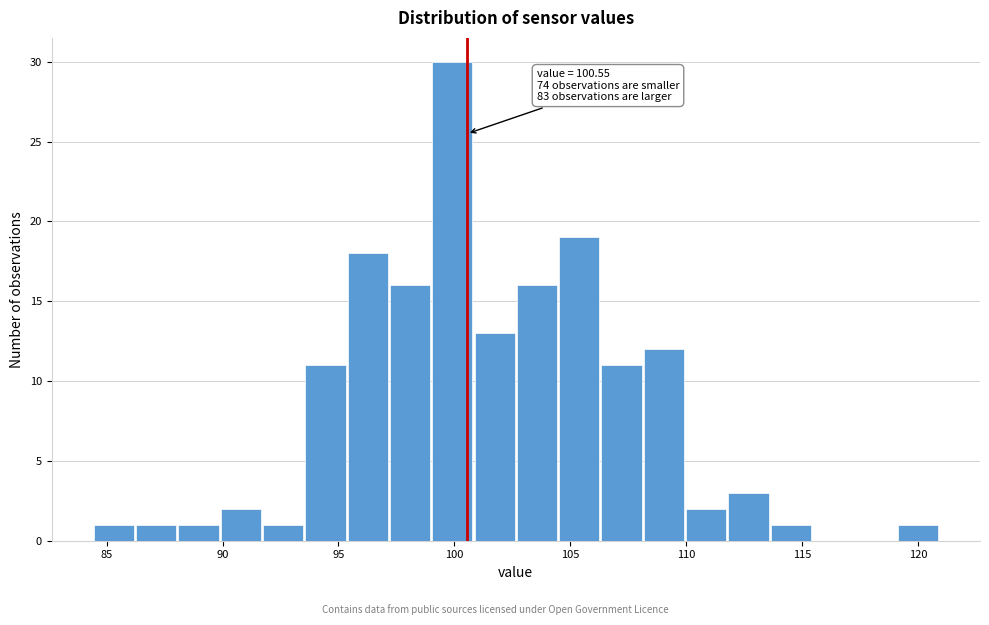

Read against the x-axis, roughly where is the centre of the tallest bar?

100.0